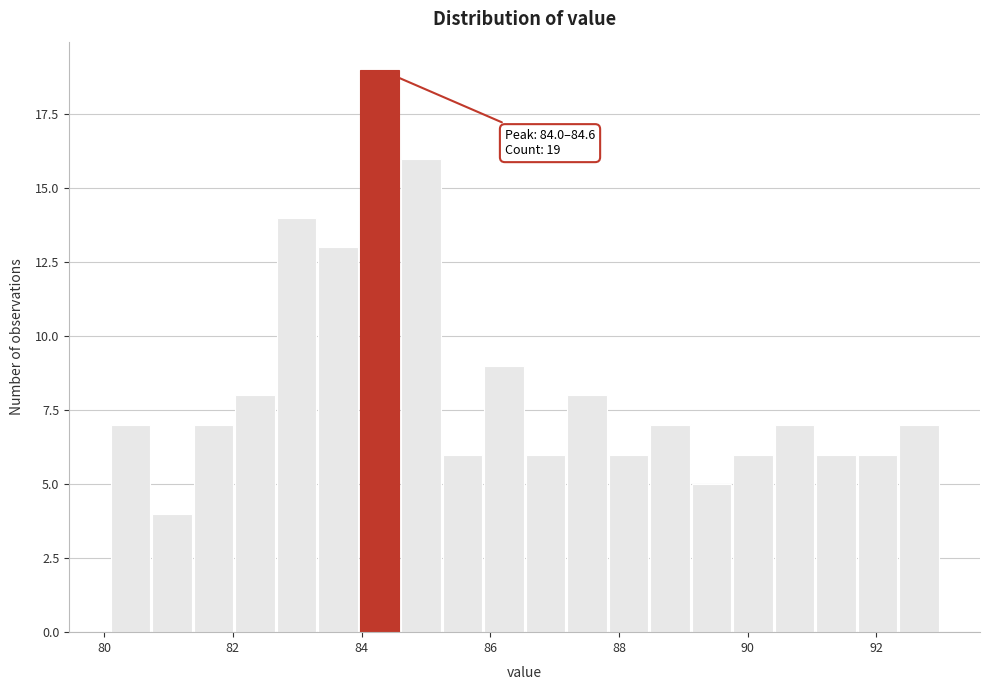

Around what value on the x-axis is the tallest bar? Give the approximate position of its centre, as read against the axis.

84.2